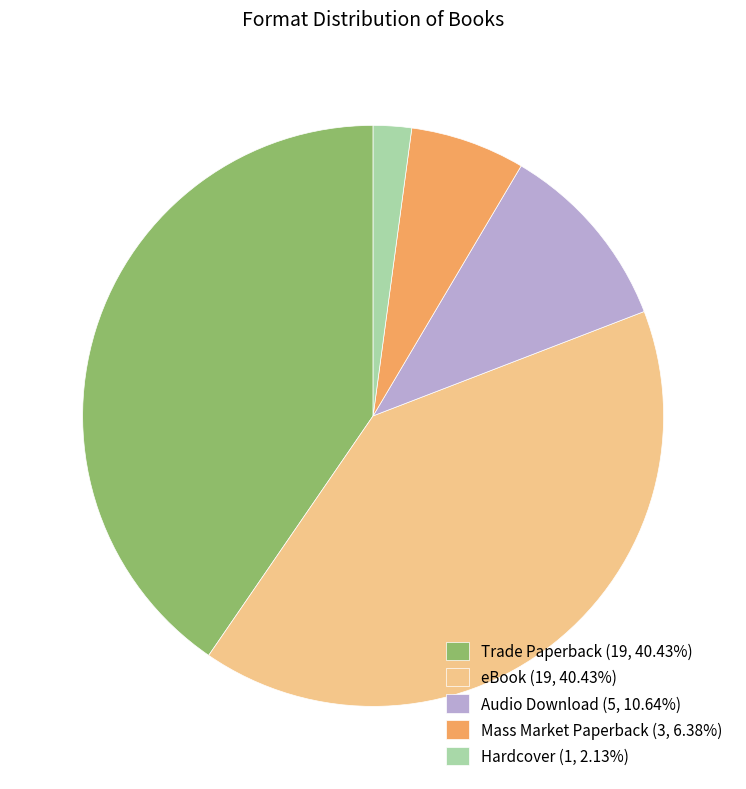

Is there a majority slice in this chart?

No